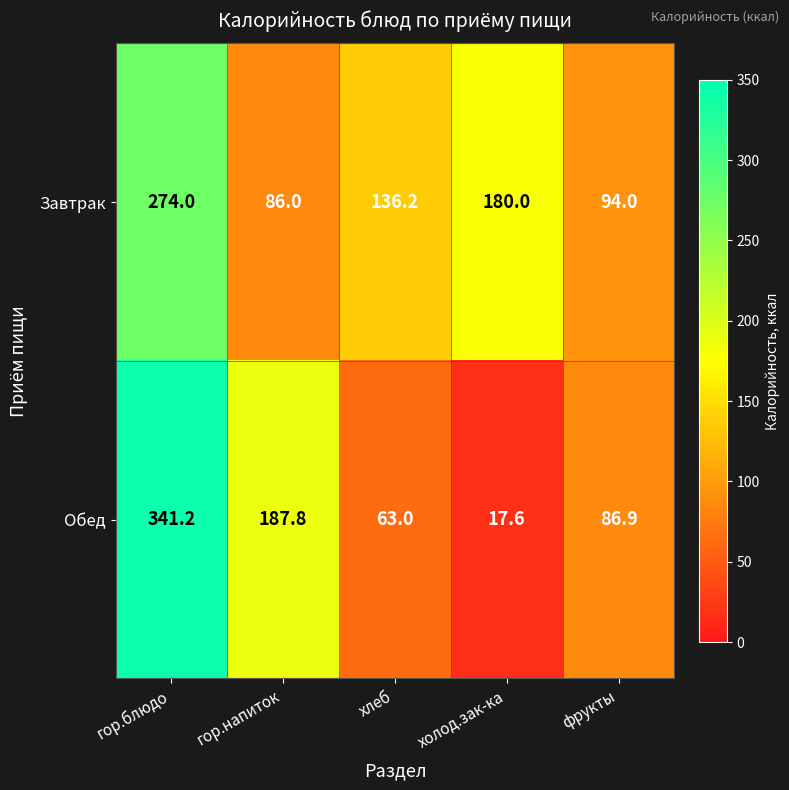

Which series has the widest spread of values?

Обед